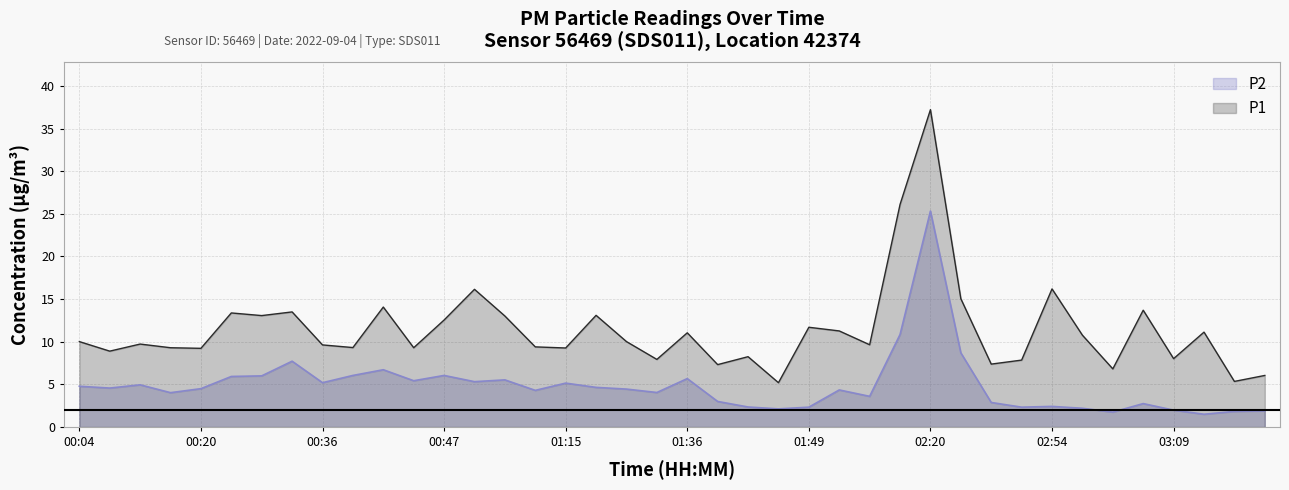

Which series has the widest spread of values?

P1